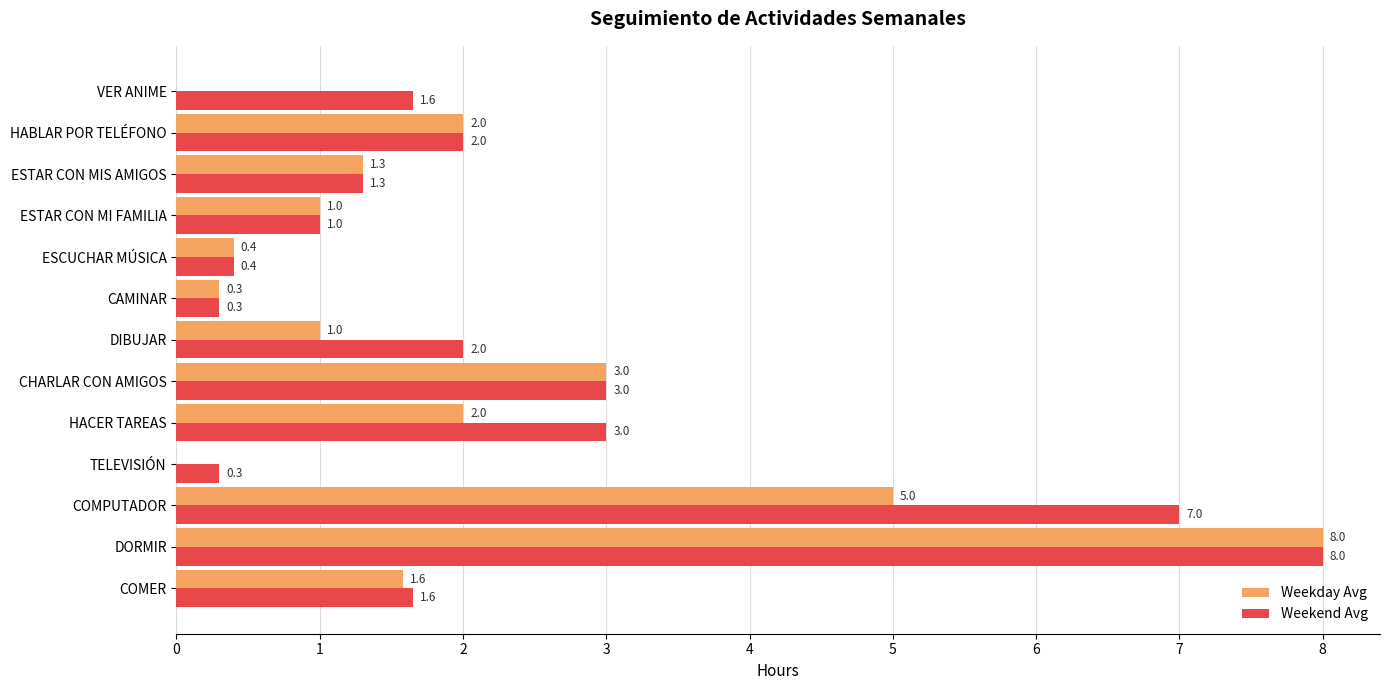

Is the value of Weekend Avg at HACER TAREAS greater than the value of Weekday Avg at HACER TAREAS?

Yes